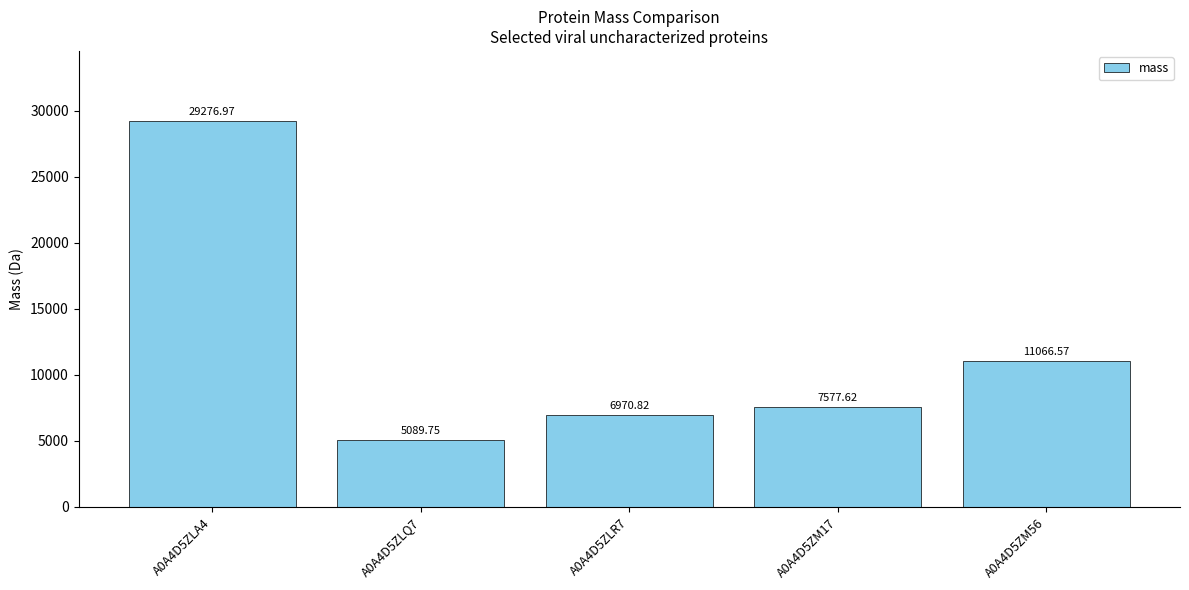

What is the smallest value displayed?

5089.7